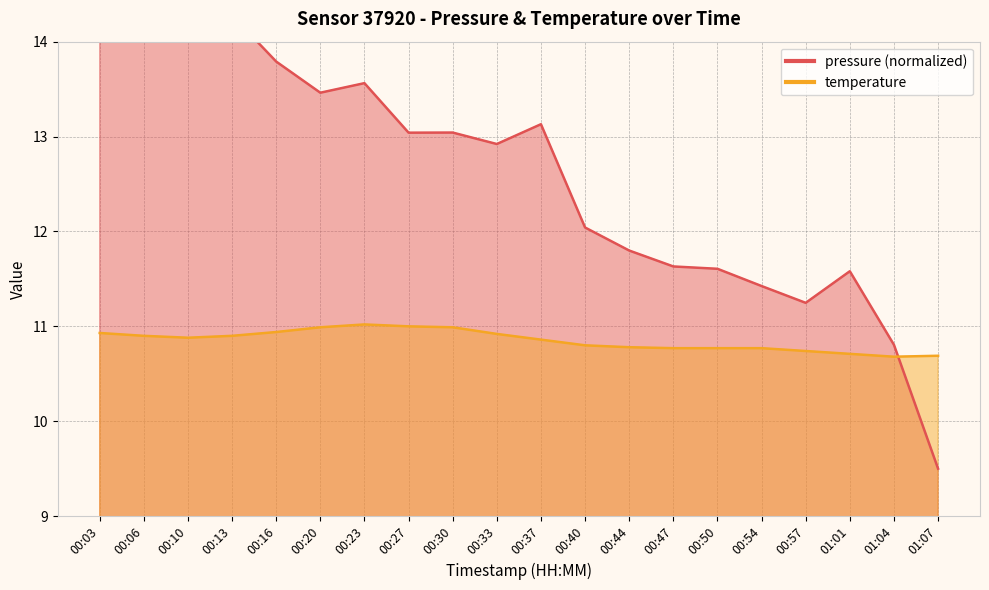

At which category is the sum across all series the highest?

00:10